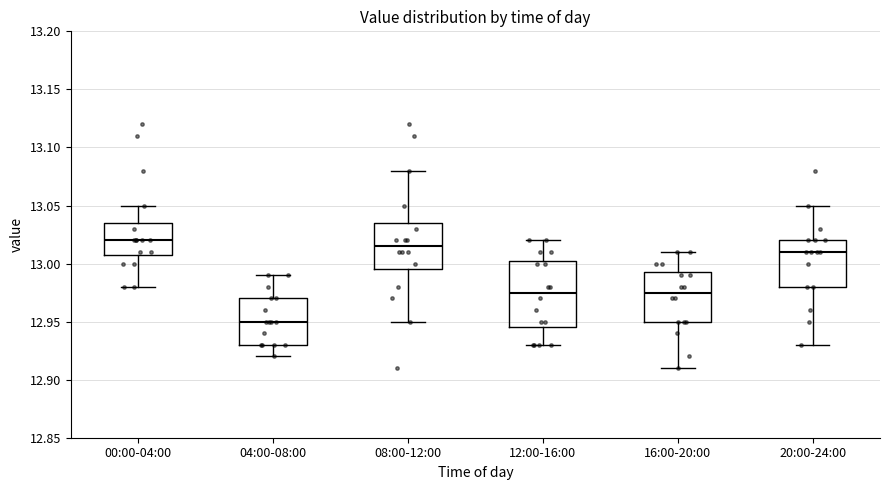

Reading left to right, read every box against the y-axis: the position of its median line, the range the box covers, and the ends of its whiskers. The values are not printed on the chart, so give them approximately, as read against the axis.

00:00-04:00: median 13.020, box 13.010 to 13.035, whiskers 12.980 to 13.050
04:00-08:00: median 12.950, box 12.930 to 12.970, whiskers 12.920 to 12.990
08:00-12:00: median 13.015, box 12.995 to 13.035, whiskers 12.950 to 13.080
12:00-16:00: median 12.975, box 12.945 to 13.005, whiskers 12.930 to 13.020
16:00-20:00: median 12.975, box 12.950 to 12.995, whiskers 12.910 to 13.010
20:00-24:00: median 13.010, box 12.980 to 13.020, whiskers 12.930 to 13.050